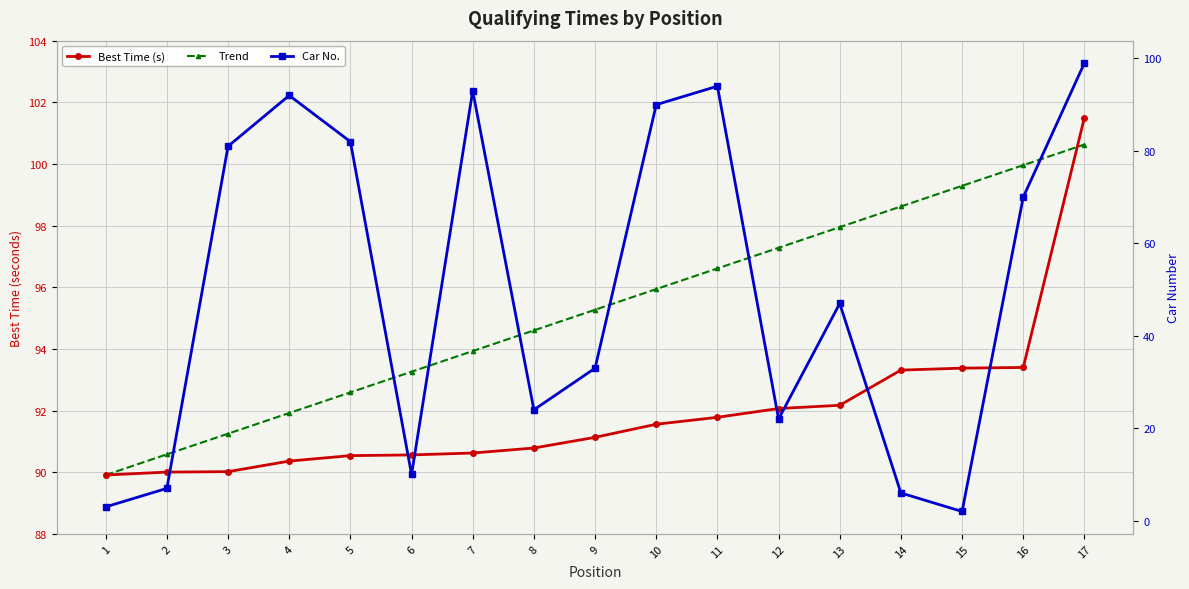

At 5, list the series in order from largest to smallest.

Trend, Best Time (s), Car No.